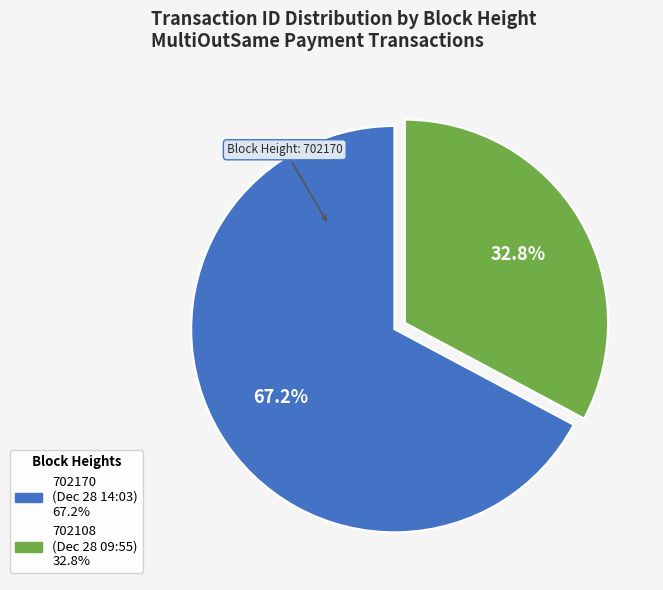

To the nearest percent, what is the difference between the largest and smallest slice percentages?

34%